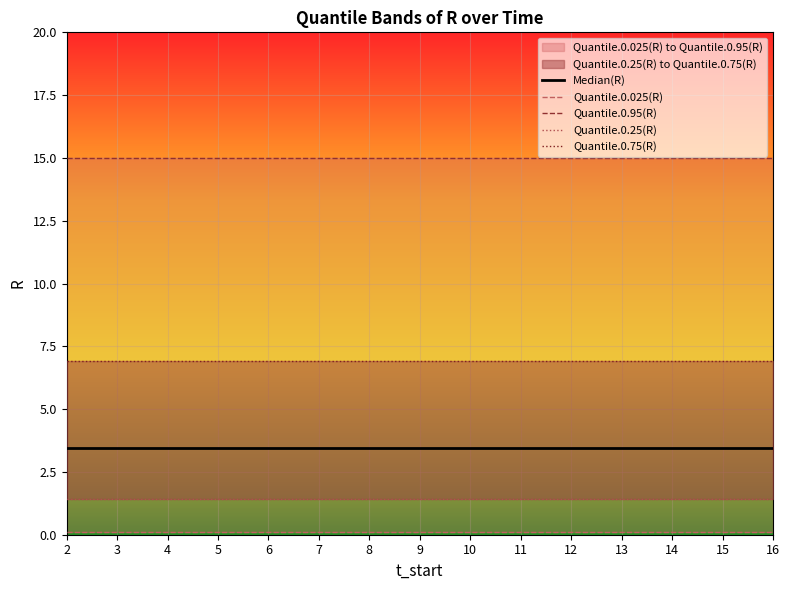

How many lines are shown in the chart?

5